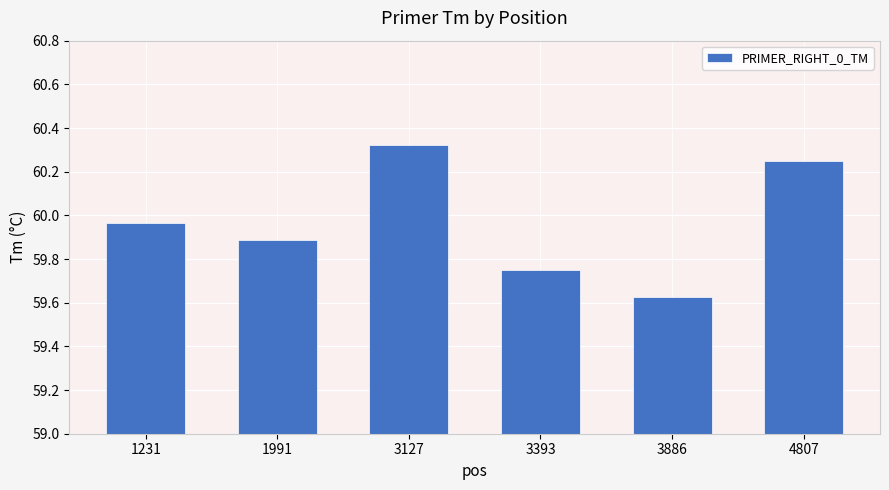

Rank the categories by value from highest to lowest.

3127, 4807, 1231, 1991, 3393, 3886